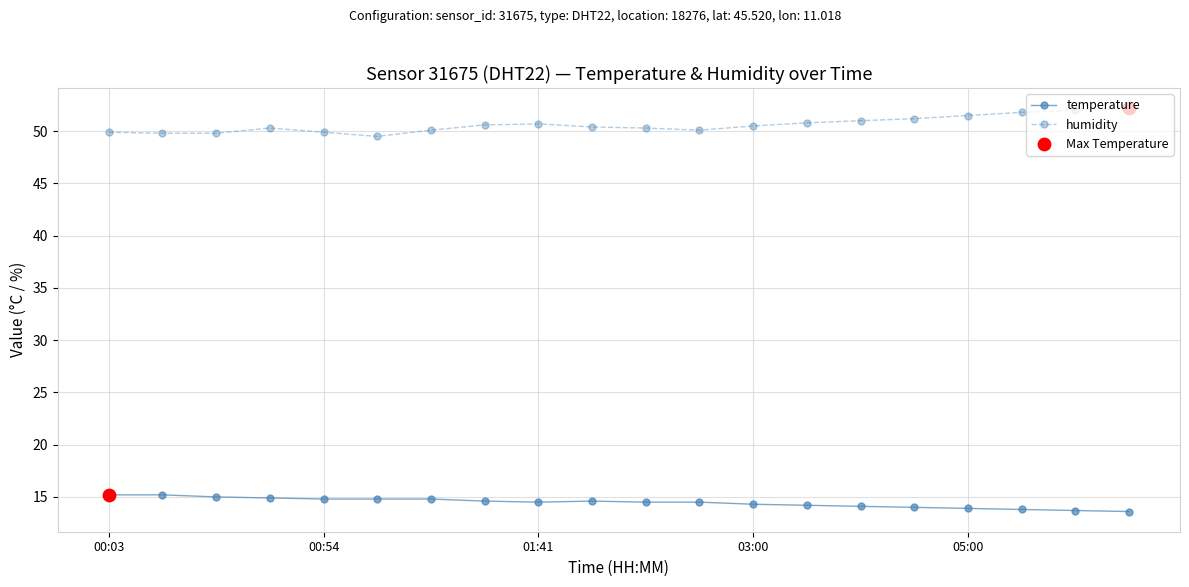

True or false: temperature and humidity cross at least once.

False